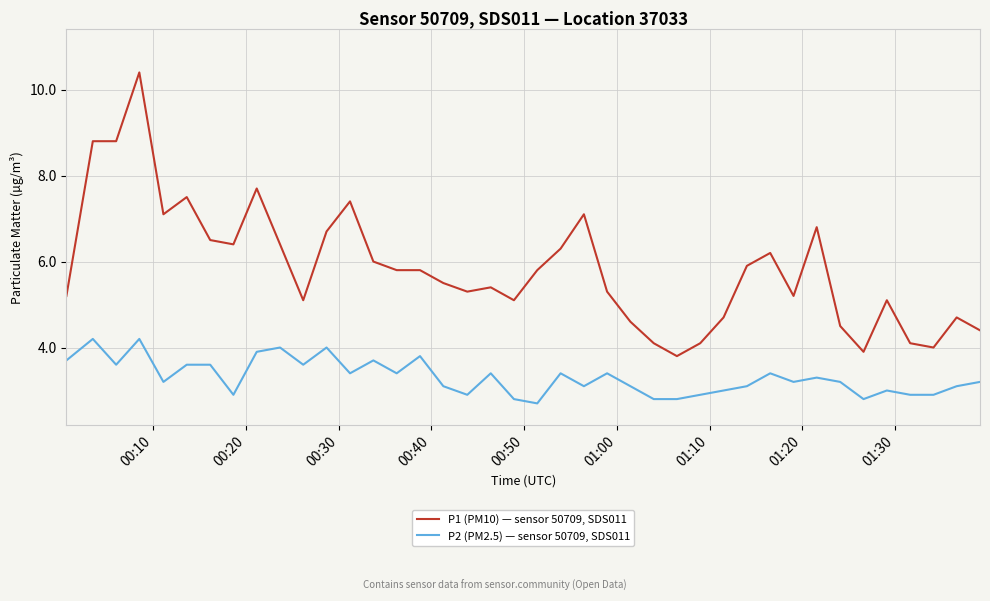

Which series has the largest total across all categories?

P1 (PM10) — sensor 50709, SDS011